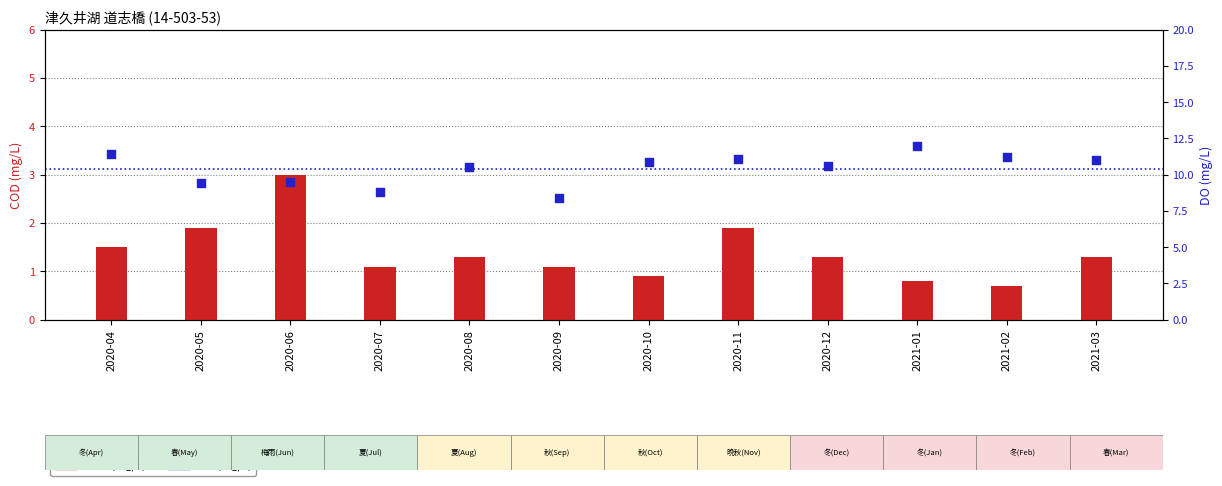

Which series has the largest Y range (max minus min)?

DO (mg/L)